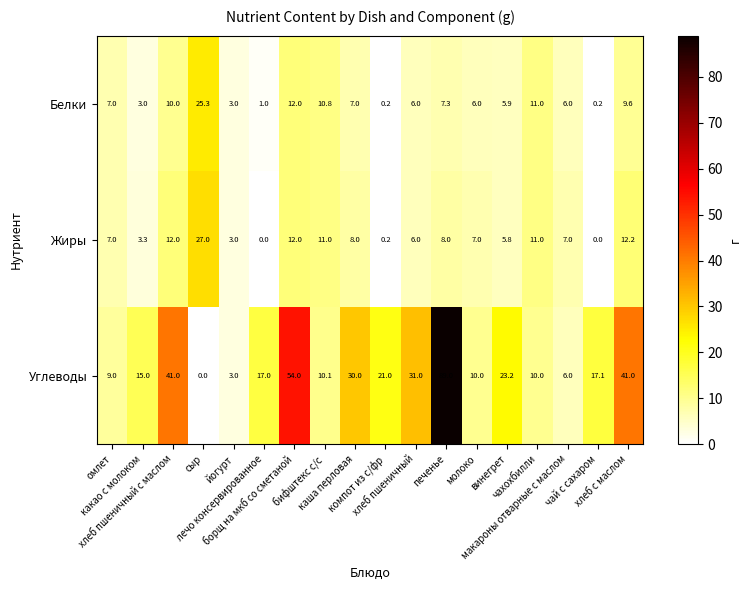

Which series has the largest total across all categories?

Углеводы